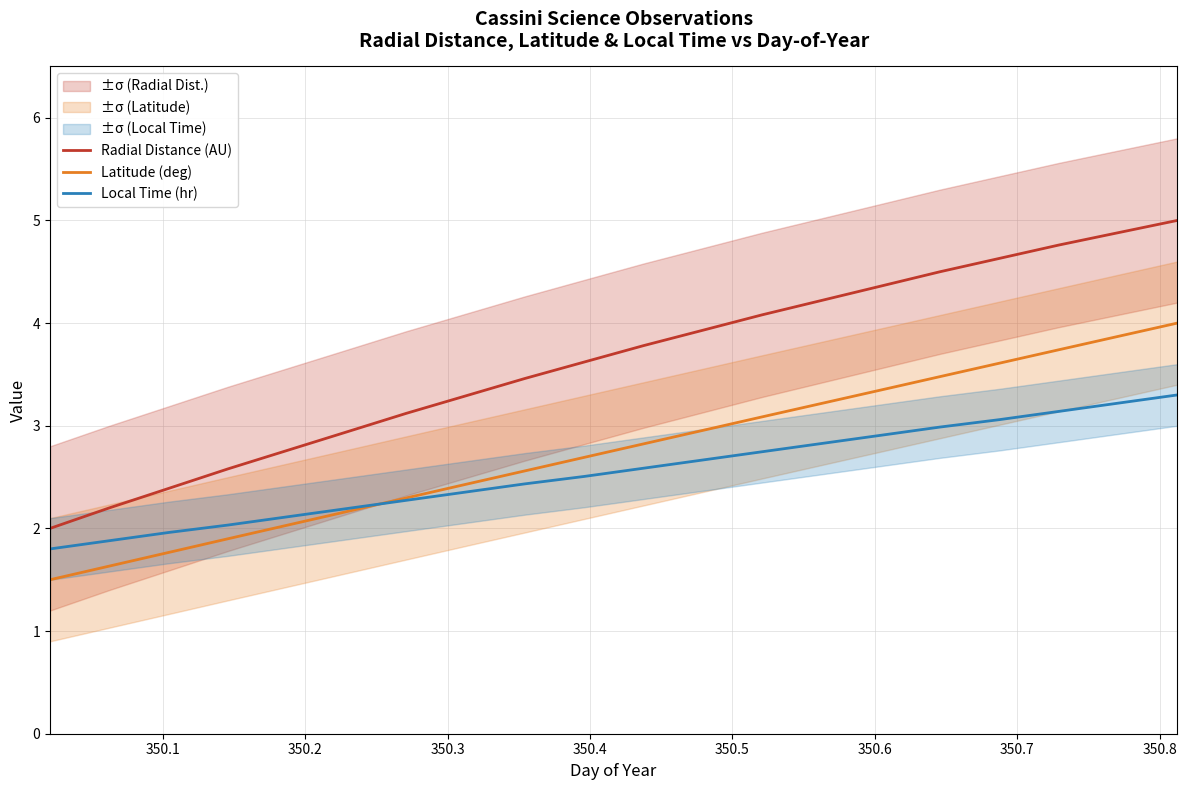

Rank the series by their maximum value, from lowest to highest.

Local Time (hr), Latitude (deg), Radial Distance (AU)